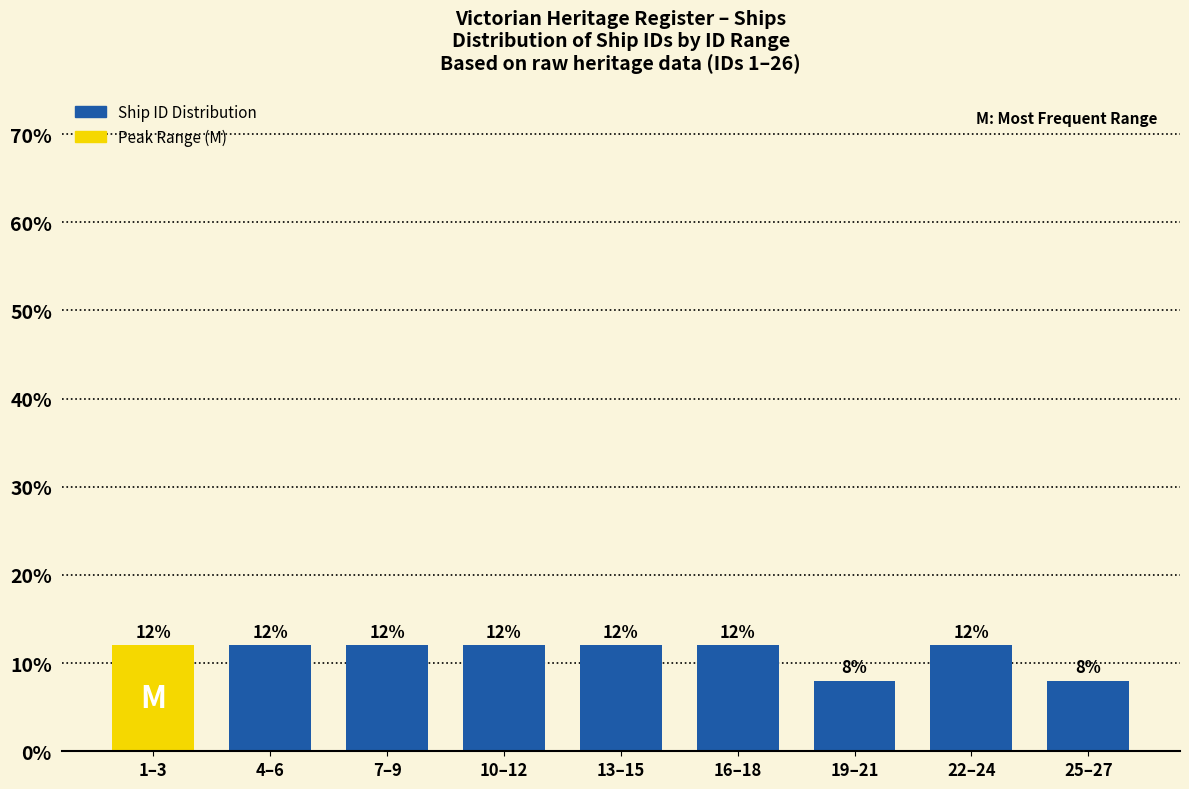

Reading right to left, list all the values displayed in this chart.

25–27=8	22–24=12	19–21=8	16–18=12	13–15=12	10–12=12	7–9=12	4–6=12	1–3=12